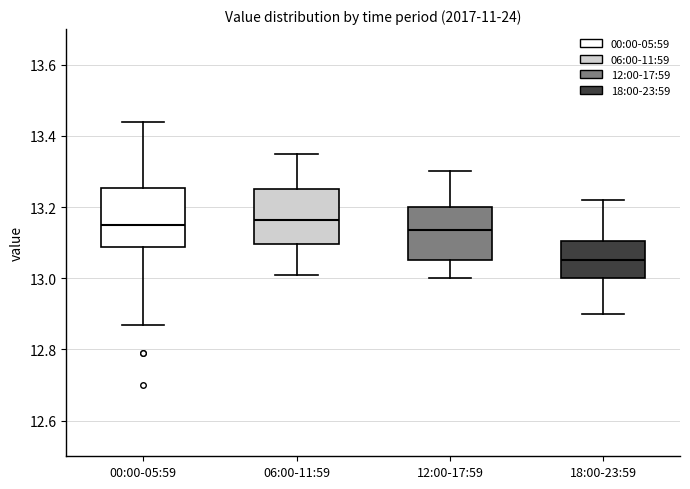

Reading left to right, read every box against the y-axis: the position of its median line, the range the box covers, and the ends of its whiskers. The values are not printed on the chart, so give them approximately, as read against the axis.

00:00-05:59: median 13.16, box 13.08 to 13.26, whiskers 12.88 to 13.44
06:00-11:59: median 13.16, box 13.10 to 13.26, whiskers 13.02 to 13.36
12:00-17:59: median 13.14, box 13.06 to 13.20, whiskers 13.00 to 13.30
18:00-23:59: median 13.06, box 13.00 to 13.10, whiskers 12.90 to 13.22